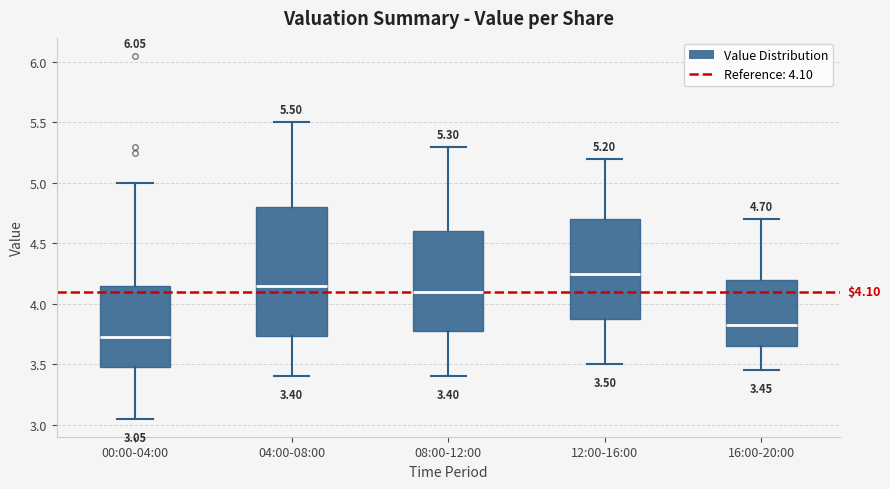

Which box is the tallest, from its lower edge to its upper edge?

04:00-08:00